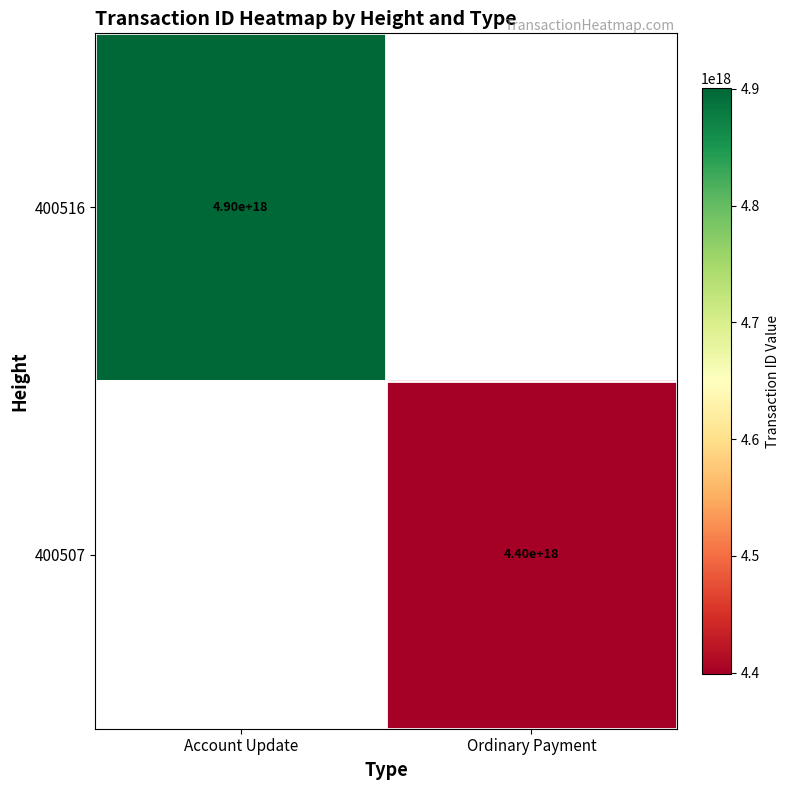

At how many categories does at least one series exceed 4805840402326222848?

1